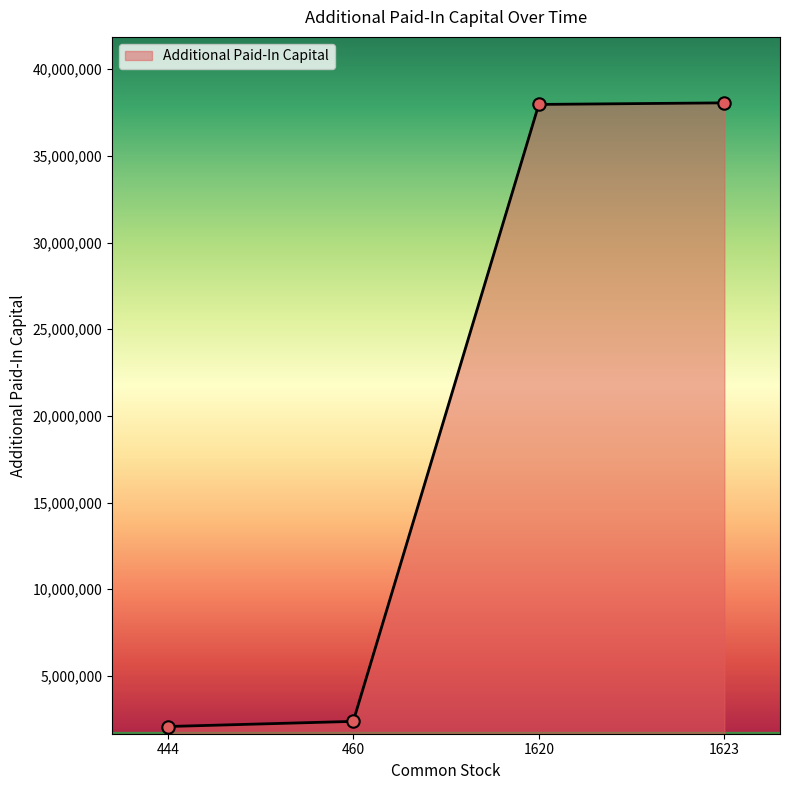

What is the ratio of the value at 444 to the value at 1623?

0.1